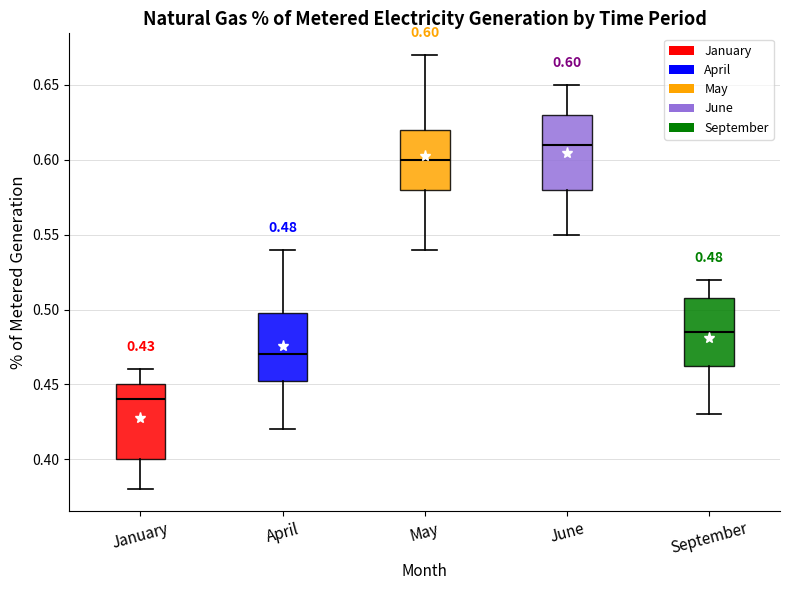

Which box's median line is the highest?

June